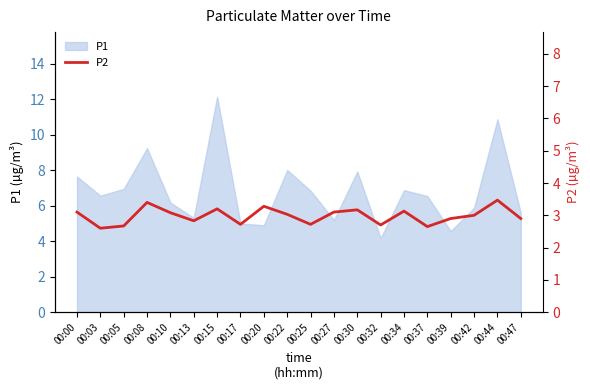

Which category has the lowest value across all series?

00:03